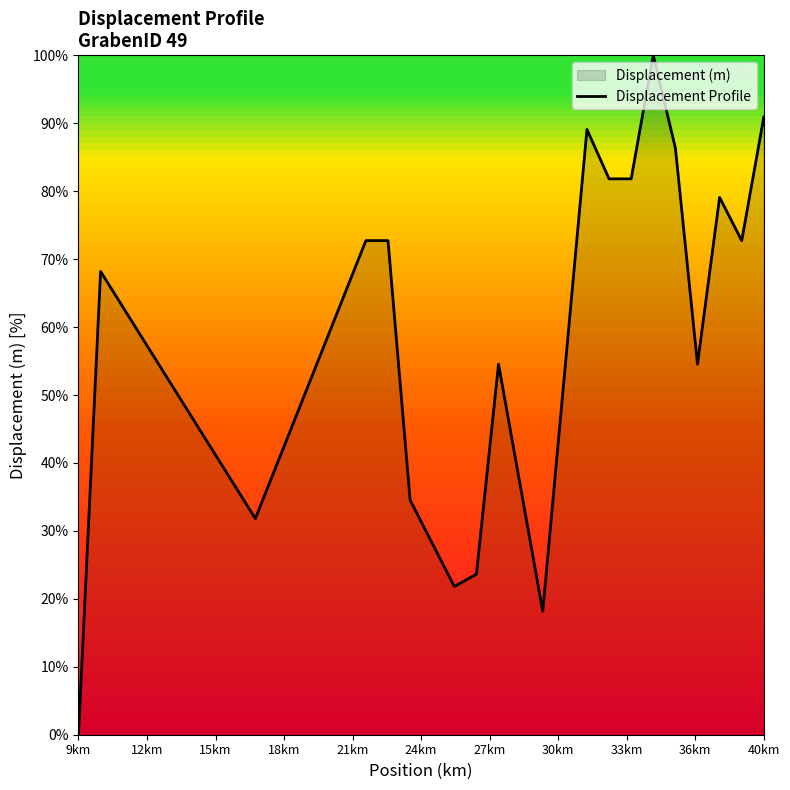

What is the difference between the maximum and minimum values?

100.0